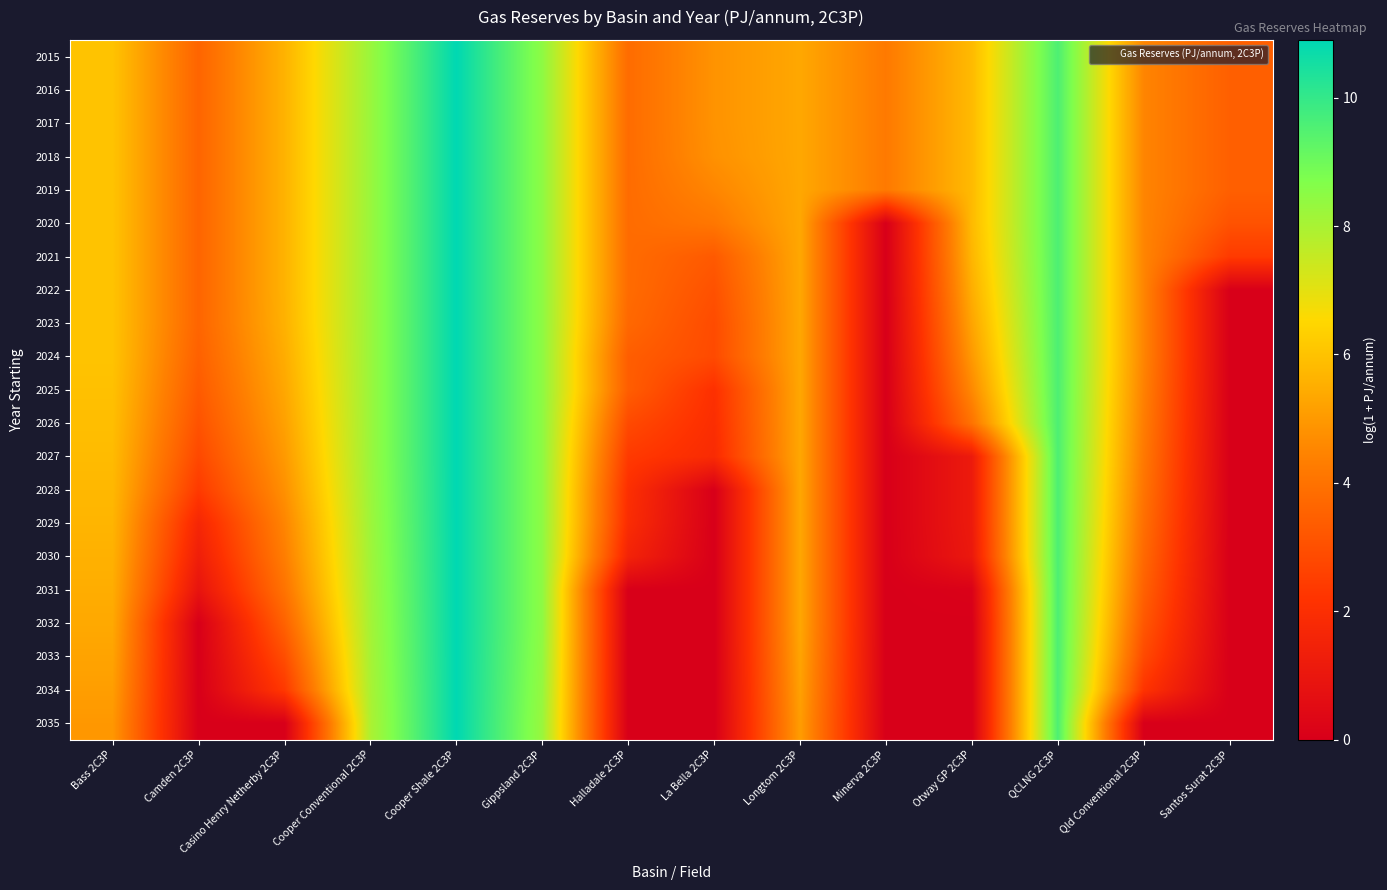

At which category is the sum across all series the highest?

Cooper Shale 2C3P